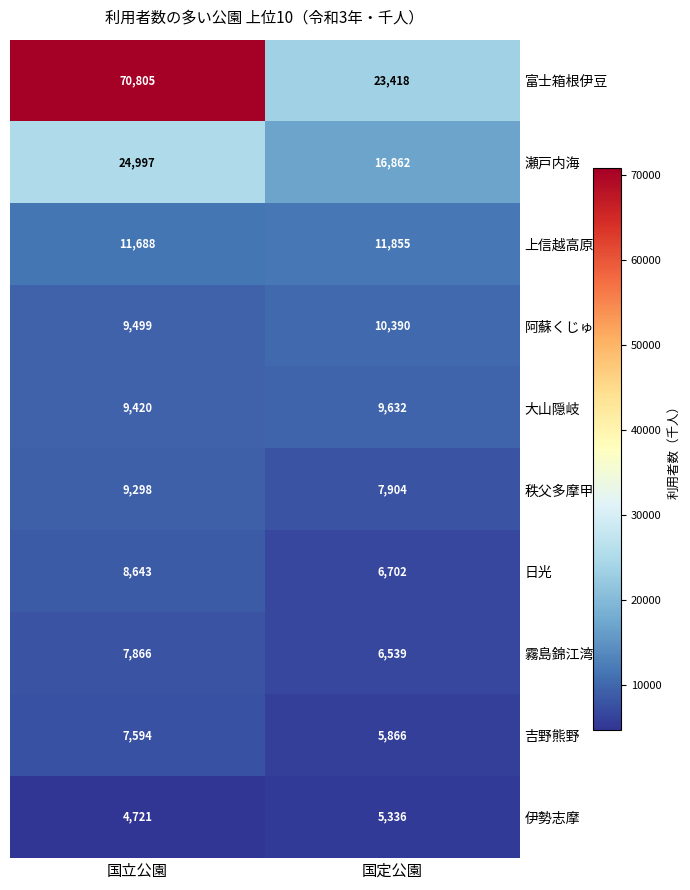

The 日光 series shows 6702 at 国定公園. True or false?

True